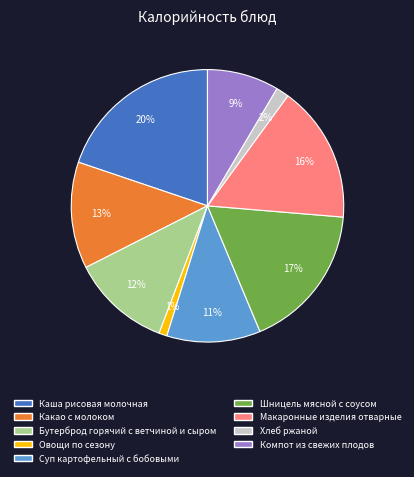

What percentage is the Хлеб ржаной slice, to the nearest percent?

2%